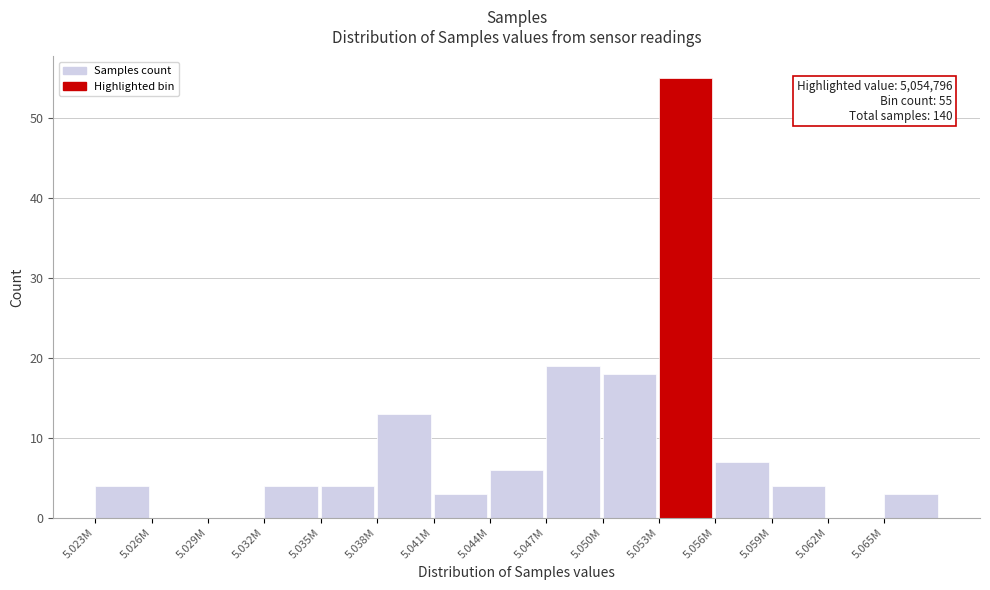

Reading left to right, list all the values displayed in this chart.

5.023M=4	5.026M=0	5.029M=0	5.032M=4	5.035M=4	5.038M=13	5.041M=3	5.044M=6	5.047M=19	5.050M=18	5.053M=55	5.056M=7	5.059M=4	5.062M=0	5.065M=3